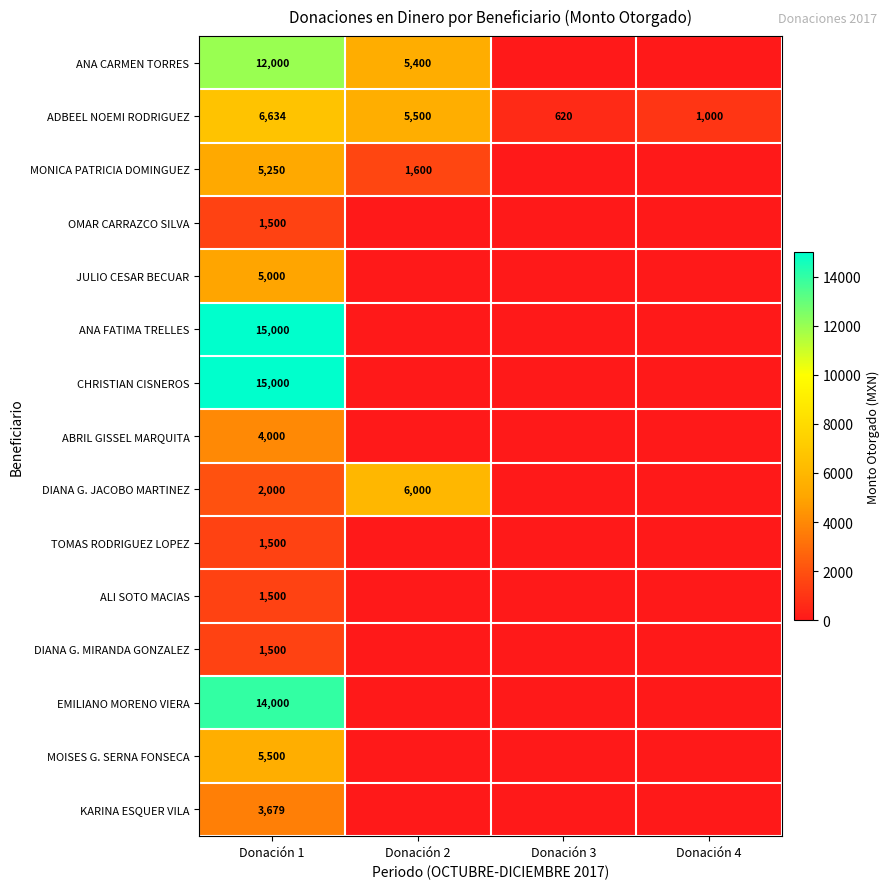

What is the sum of all ADBEEL NOEMI RODRIGUEZ values?

13754